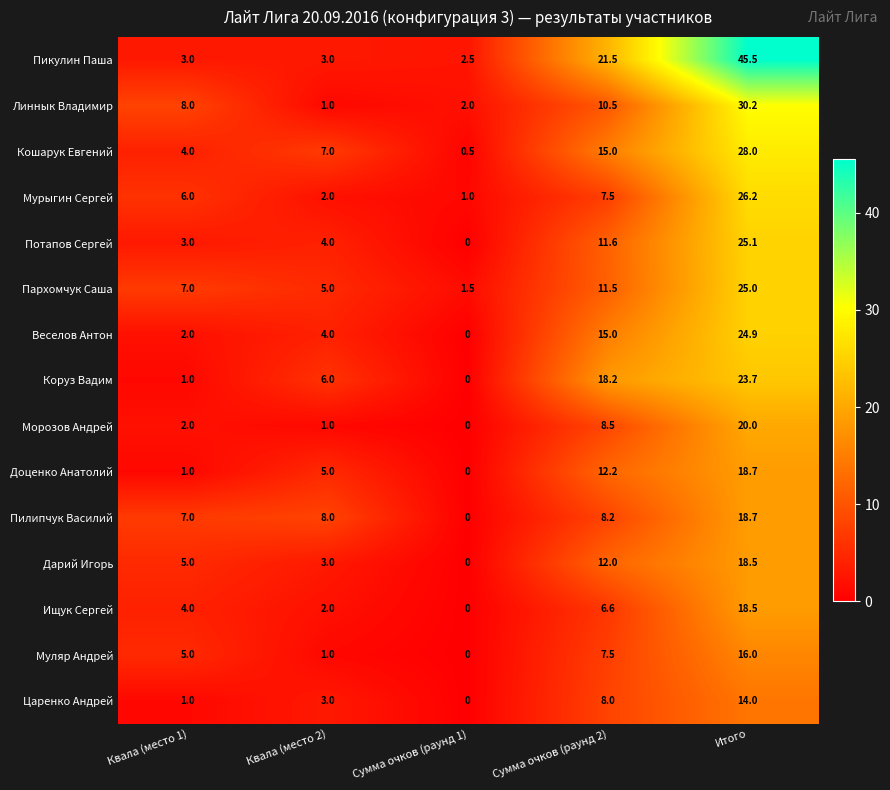

At how many categories does at least one series exceed 41?

1